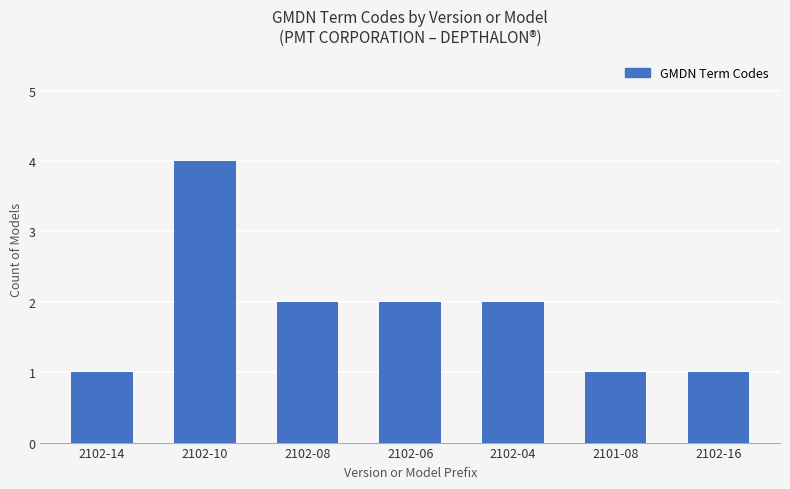

Which has a higher value, 2102-10 or 2102-16?

2102-10